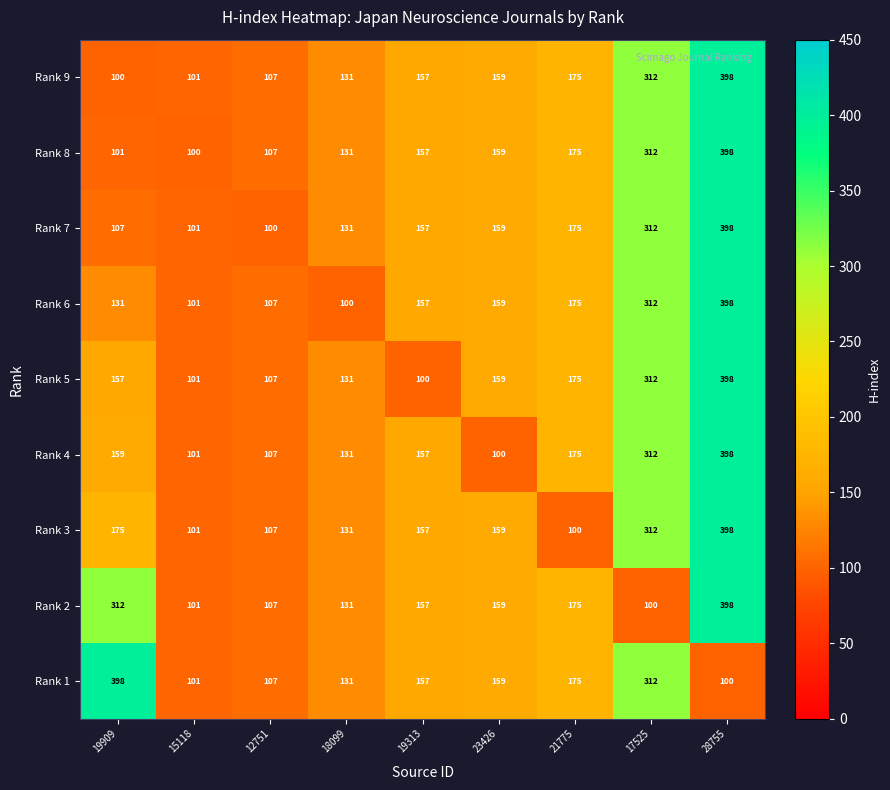

How many data points in Rank 7 are less than 157?

4